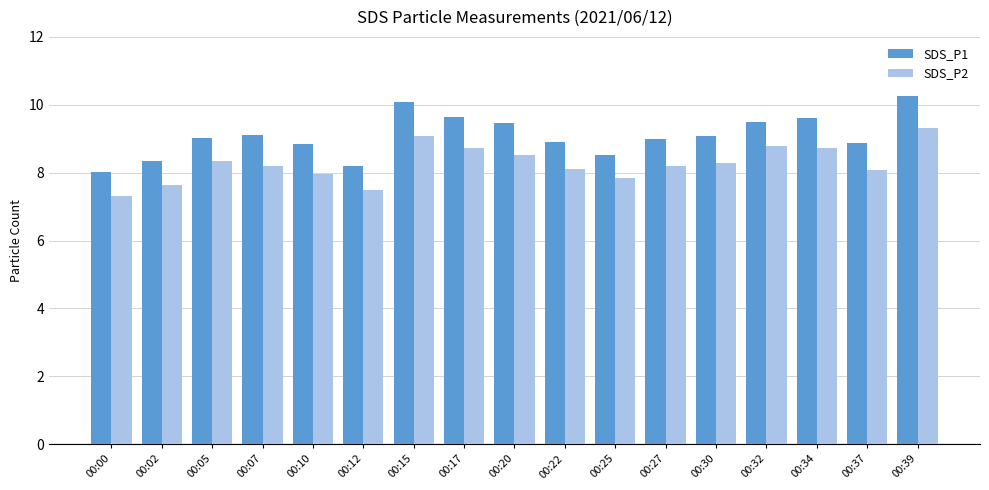

How many bars are there in each group?

2